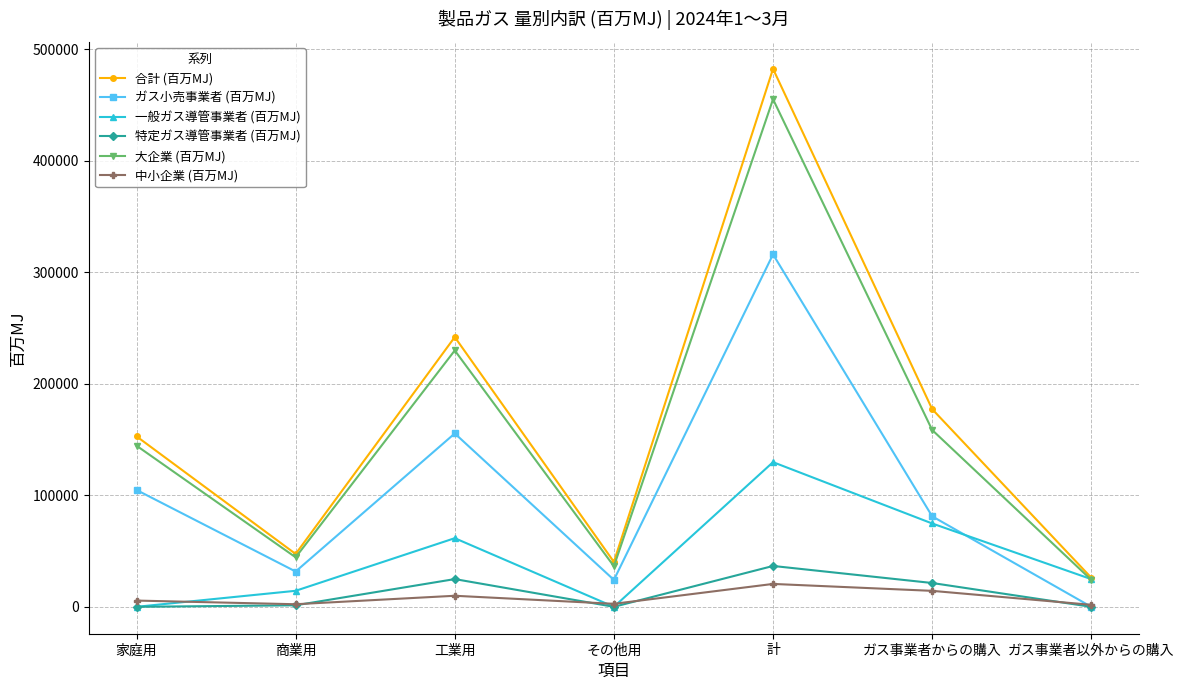

Is it true that 一般ガス導管事業者 (百万MJ) equals 74725 at ガス事業者からの購入?

True